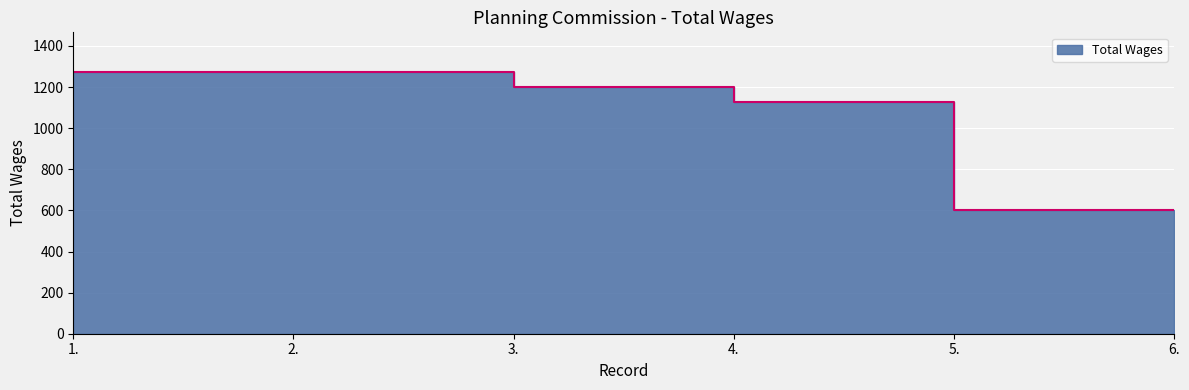

What is the value of the 3rd point from the left?

1200